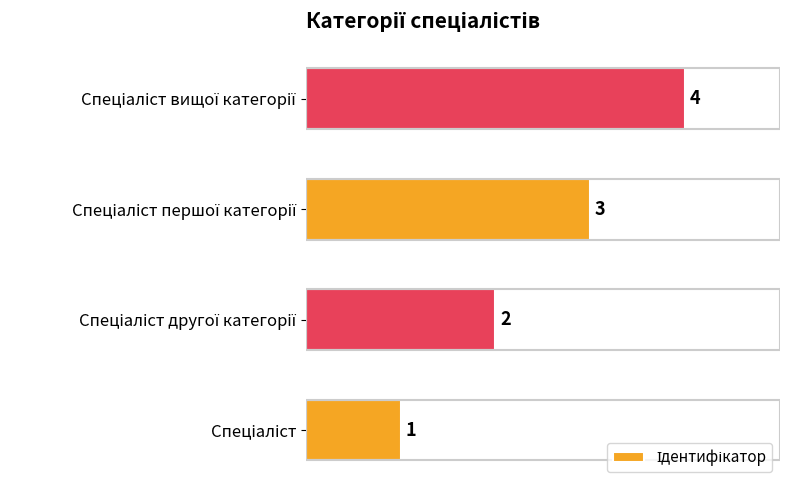

What is the maximum value shown in the chart?

4